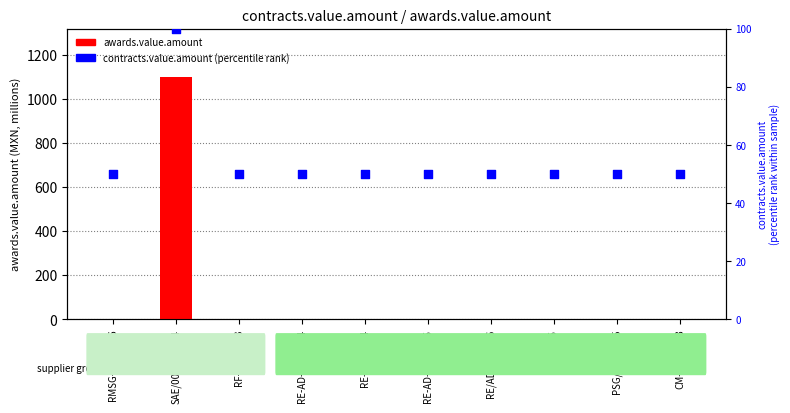

At which category is the sum across all series the highest?

SAE/00352/2014